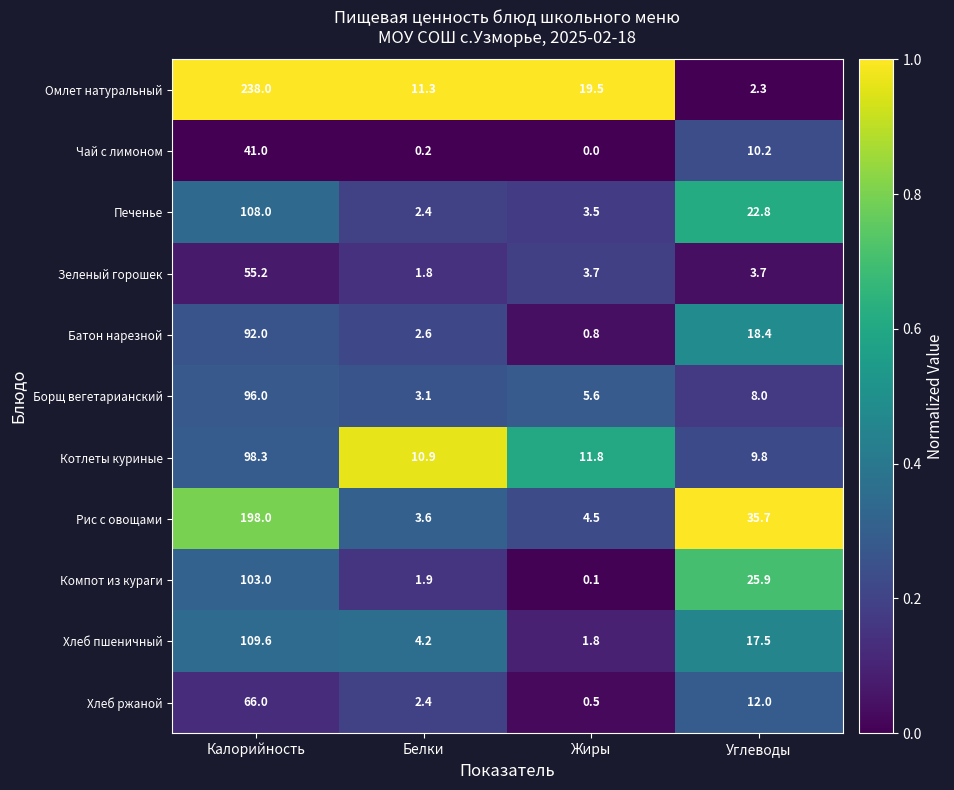

Rank the series by their maximum value, from highest to lowest.

Омлет натуральный, Рис с овощами, Хлеб пшеничный, Печенье, Компот из кураги, Котлеты куриные, Борщ вегетарианский, Батон нарезной, Хлеб ржаной, Зеленый горошек, Чай с лимоном